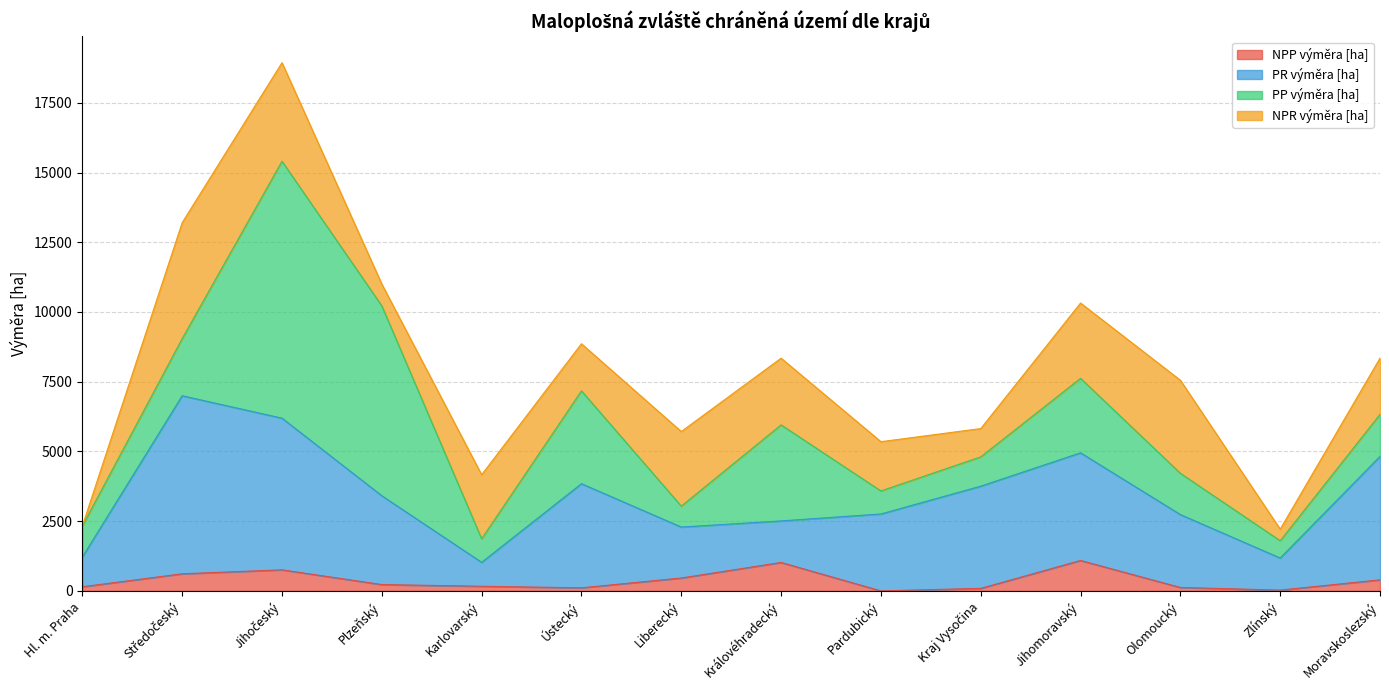

Which series changed the most between Jihomoravský and Zlínský?

PR výměra [ha]